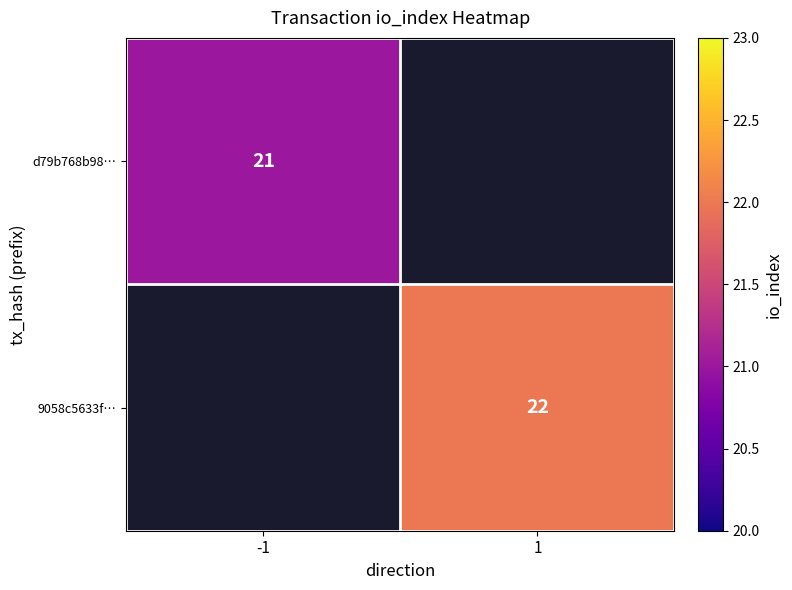

Which label corresponds to the largest value in the chart?

1